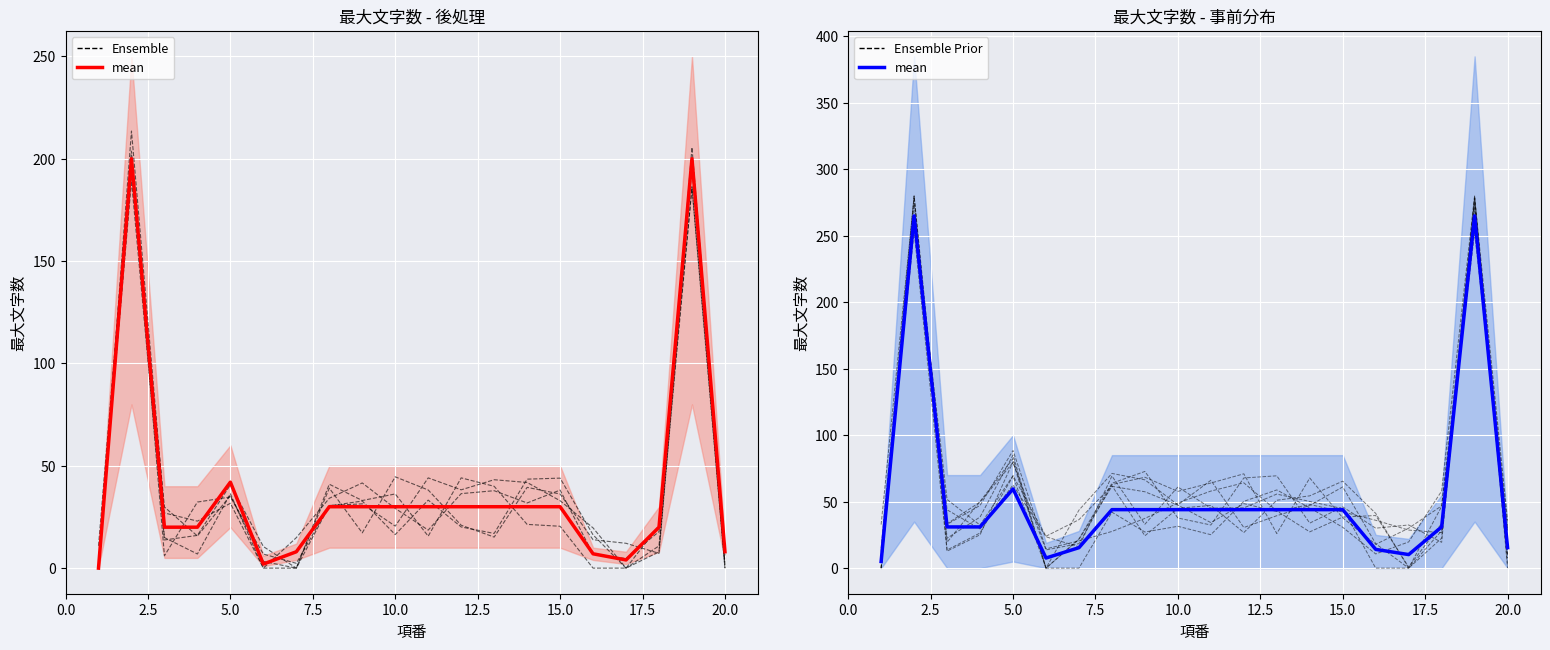

Rank the series by their maximum value, from lowest to highest.

Ensemble, mean, Ensemble Prior